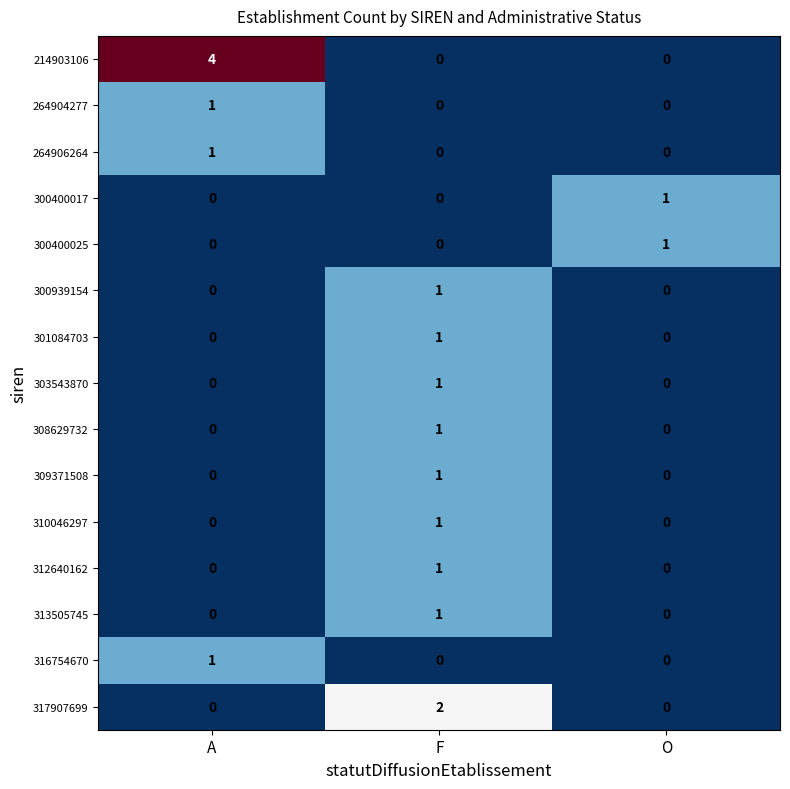

Which series has the widest spread of values?

214903106